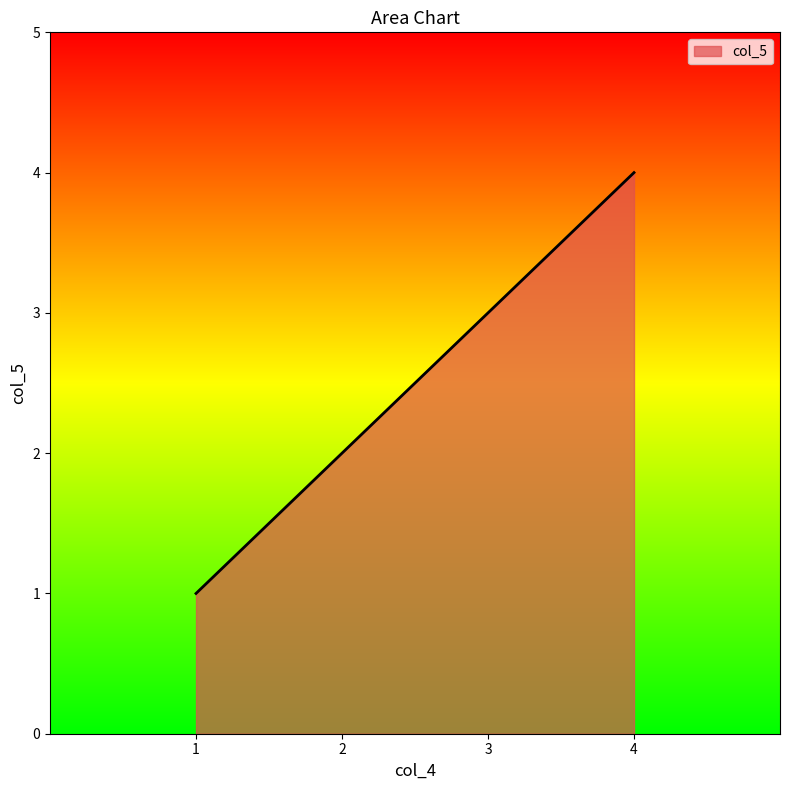

The value at 4 is 4. True or false?

True